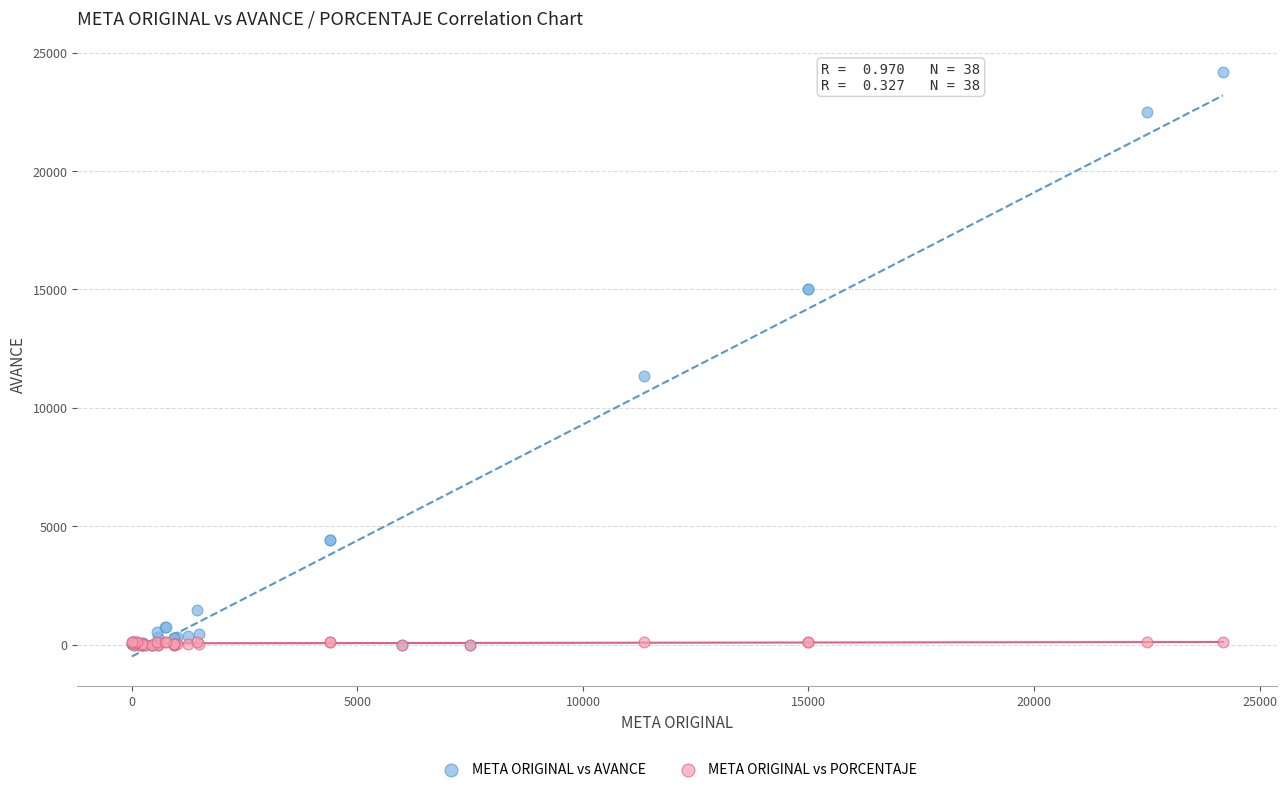

What are all the series names shown in the legend?

META ORIGINAL vs AVANCE, META ORIGINAL vs PORCENTAJE